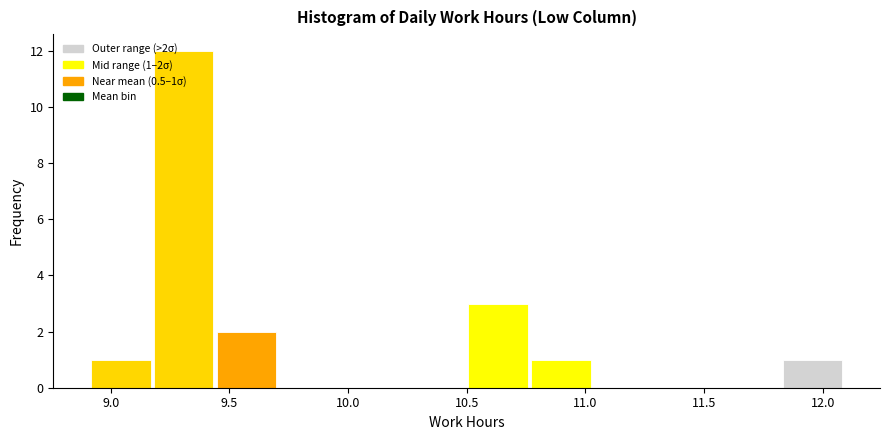

Which range on the x-axis has the tallest bar?

9.175 to 9.440